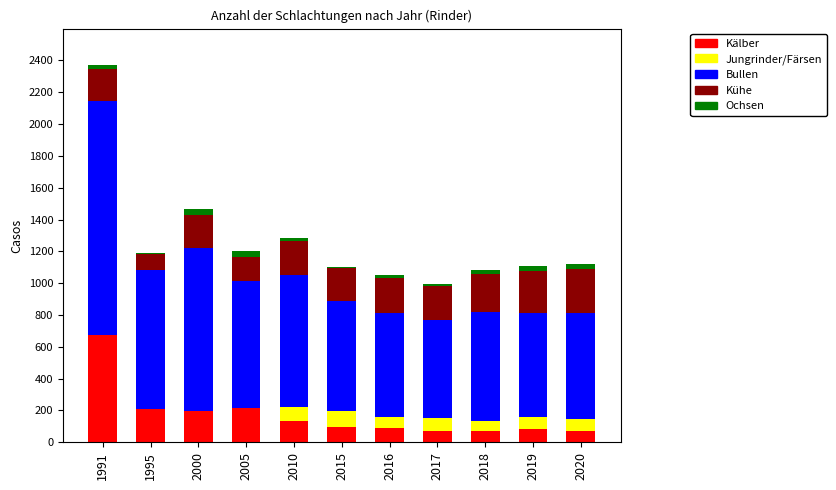

What are all the series names shown in the legend?

Kälber, Jungrinder/Färsen, Bullen, Kühe, Ochsen